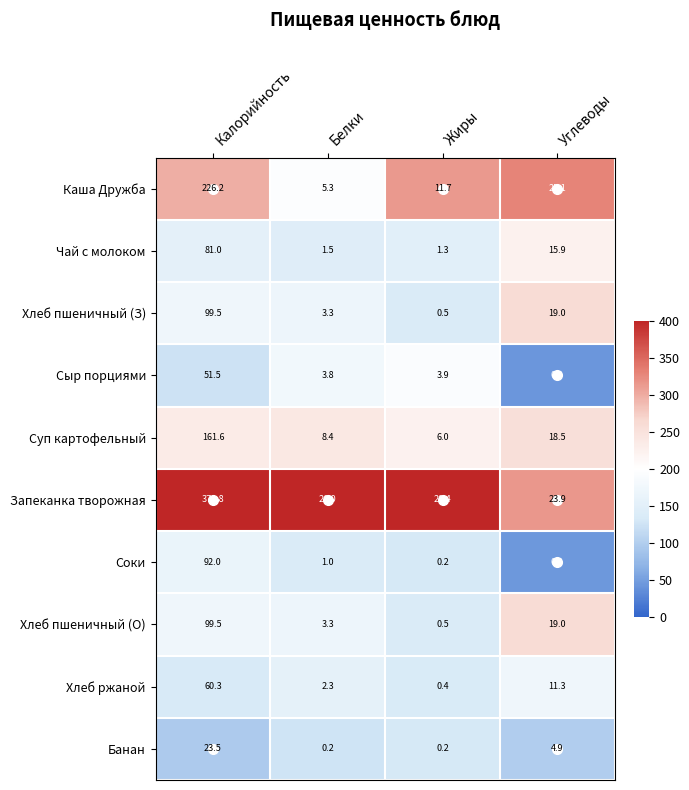

What is the difference between the Сыр порциями values at Белки and Калорийность?

47.7